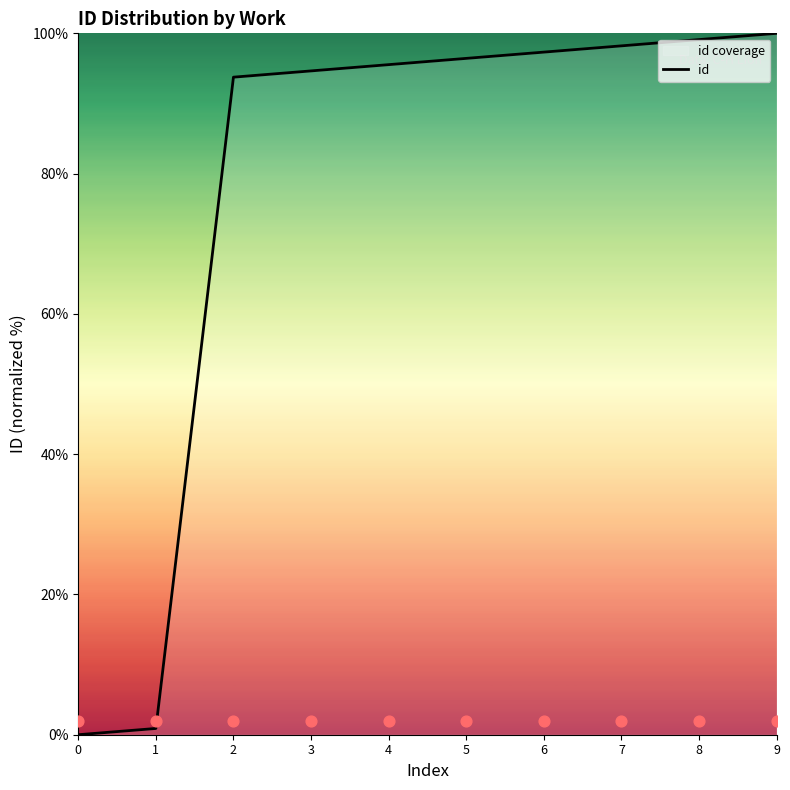

Which has a higher value, 0 or 8?

8